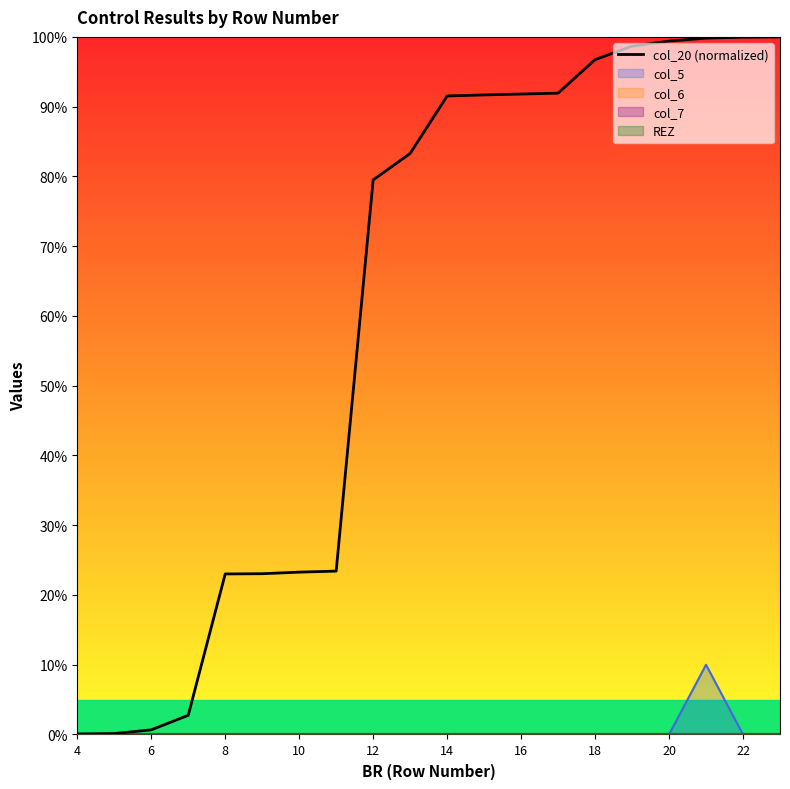

Is it true that the value at 13 is 141.0?

False